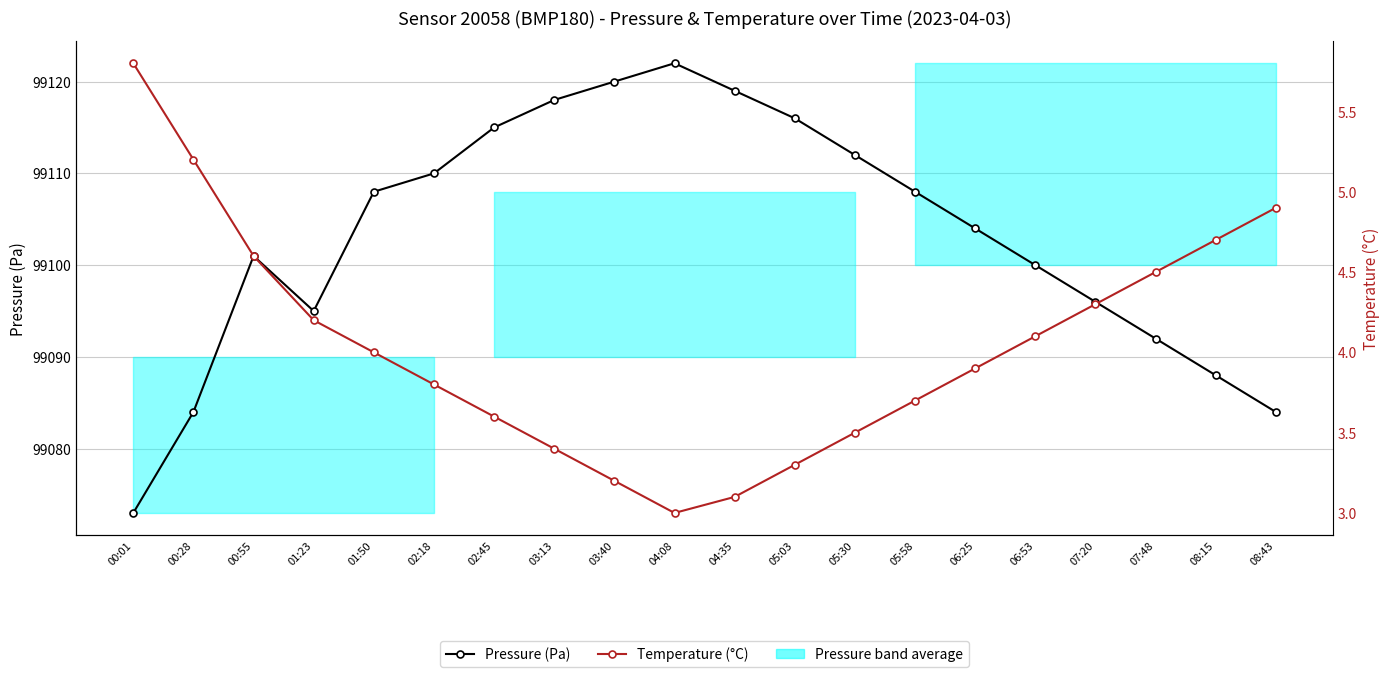

Reading right to left, extract all data points from this chart.

Pressure (Pa): 99084.0	99088.0	99092.0	99096.0	99100.0	99104.0	99108.0	99112.0	99116.0	99119.0	99122.0	99120.0	99118.0	99115.0	99110.0	99108.0	99095.0	99101.0	99084.0	99073.0
Temperature (°C): 4.9	4.7	4.5	4.3	4.1	3.9	3.7	3.5	3.3	3.1	3.0	3.2	3.4	3.6	3.8	4.0	4.2	4.6	5.2	5.8